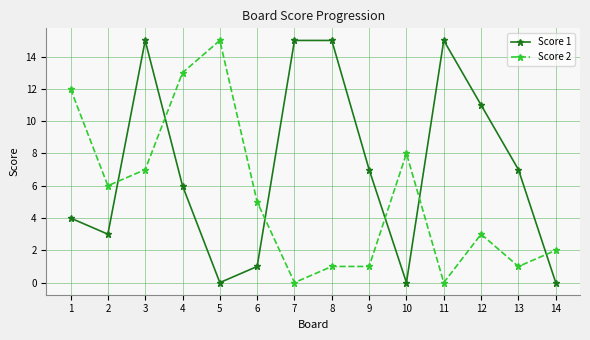

How many intersections are there between Score 2 and Score 1?

6